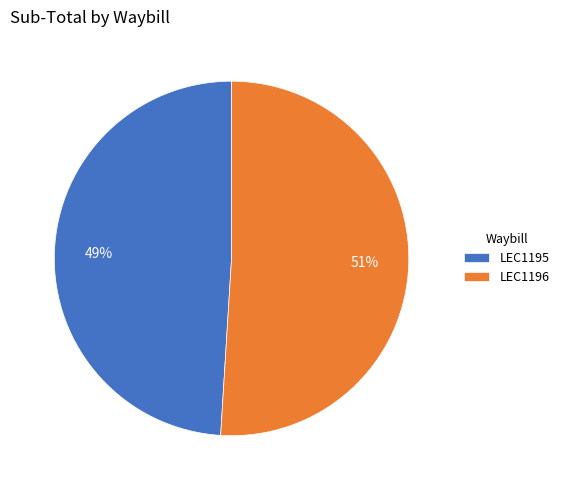

To the nearest percent, what portion does LEC1195 represent?

49%